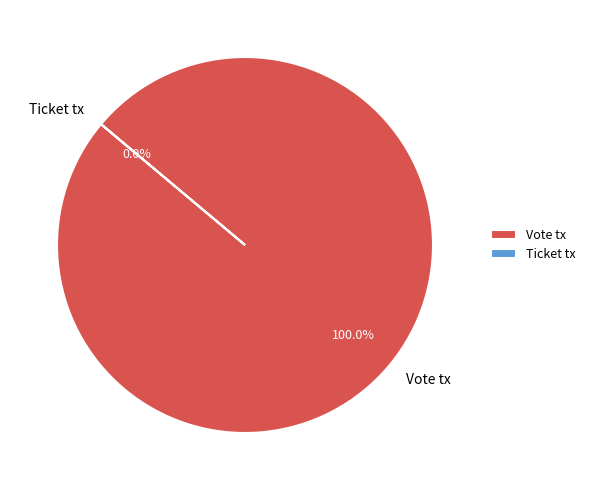

Rank the categories by value from lowest to highest.

Ticket tx, Vote tx